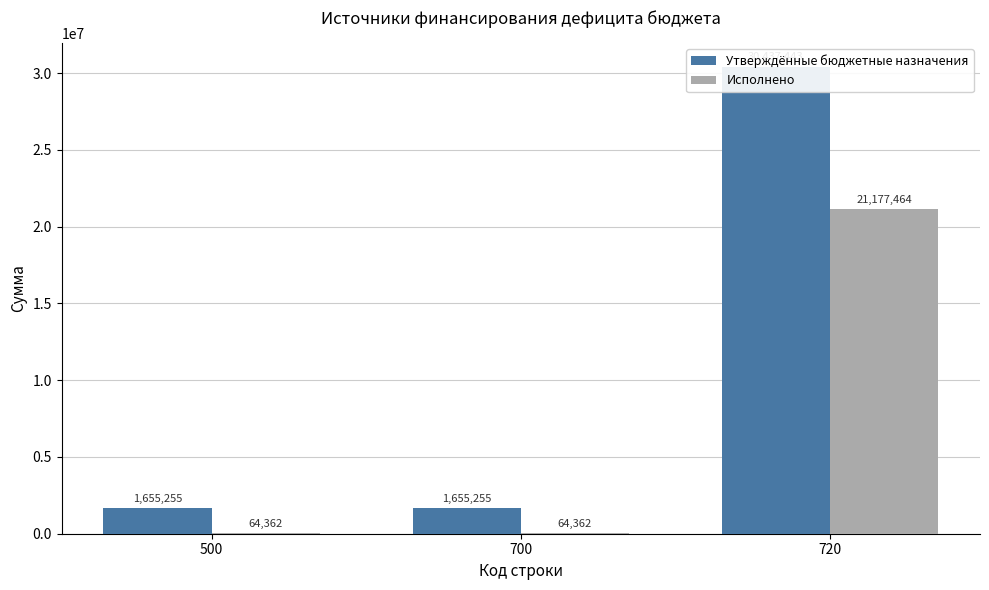

What is the total value across all series at 720?

51614906.3